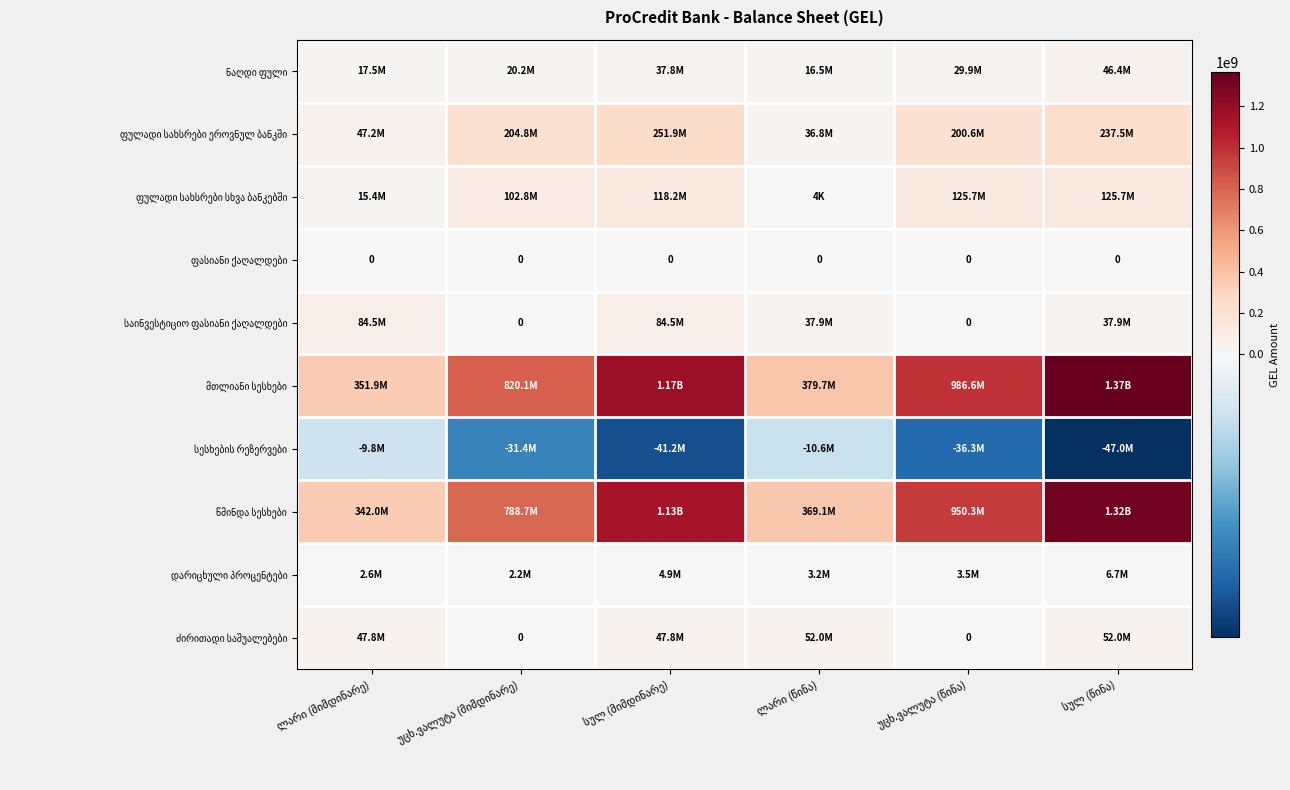

True or false: მთლიანი სესხები has a value of 2010248933.2 at სულ (მიმდინარე).

False